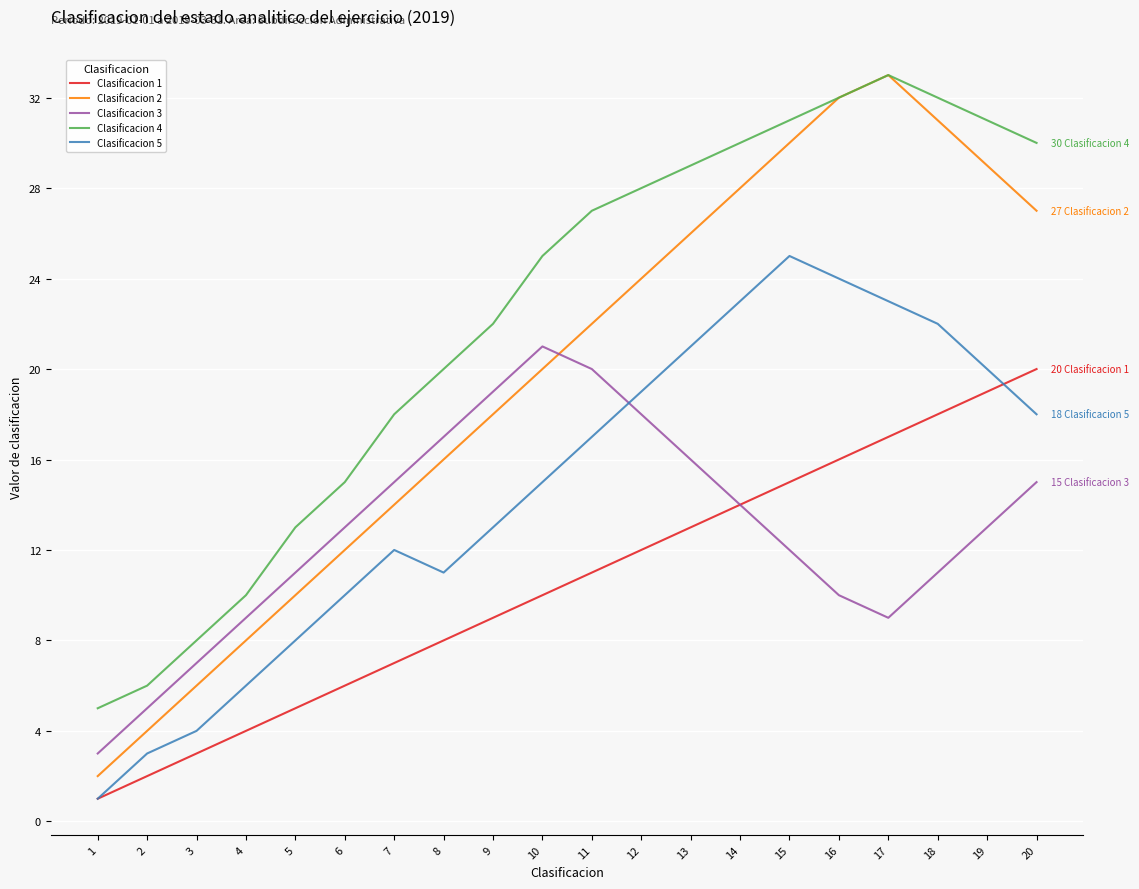

At 18, list the series in order from largest to smallest.

Clasificacion 4, Clasificacion 2, Clasificacion 5, Clasificacion 1, Clasificacion 3